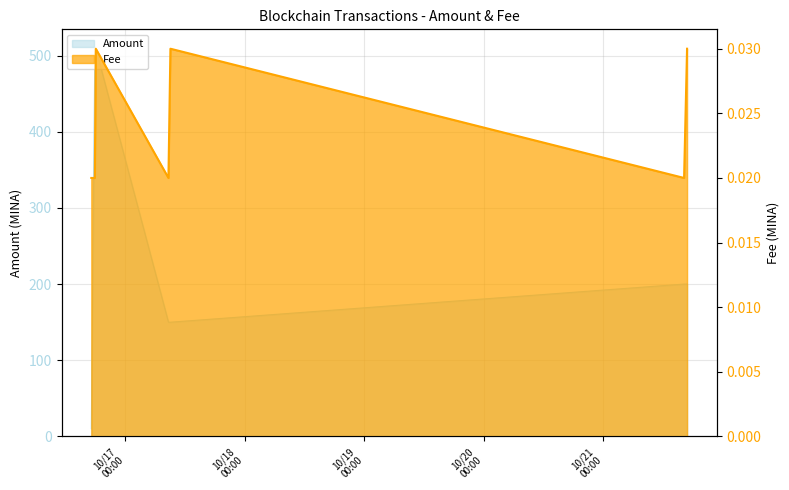

How many data points in Amount are less than 199?

3